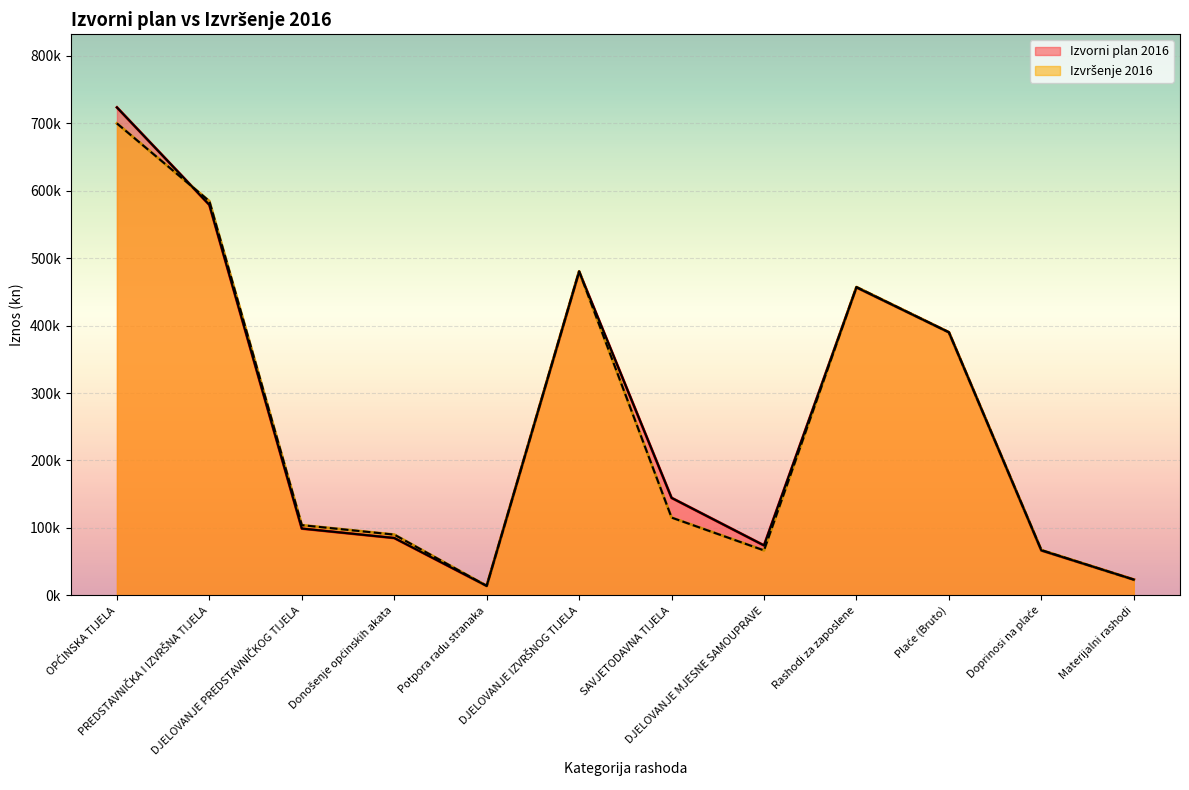

What are all the series names shown in the legend?

Izvorni plan 2016, Izvršenje 2016